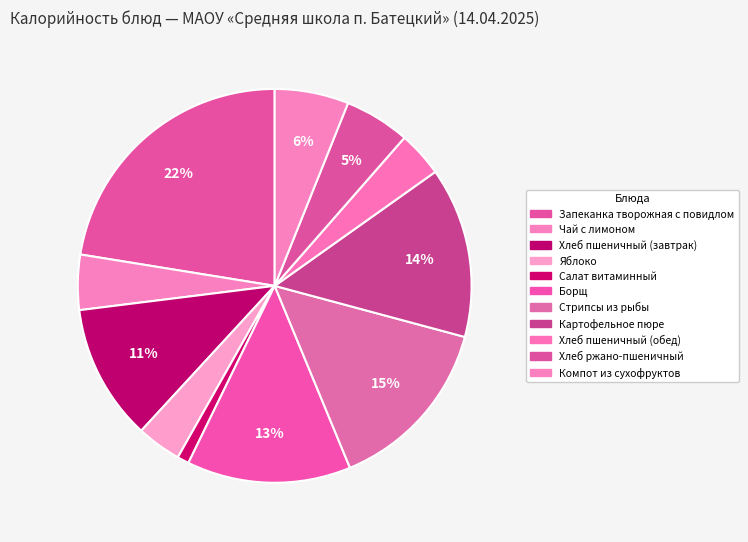

Which category has the biggest portion of the pie?

Запеканка творожная с повидлом